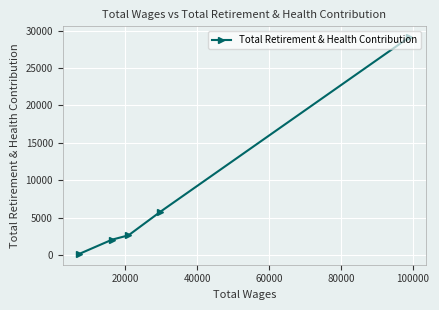

What is the difference between the second highest and minimum values?

5622